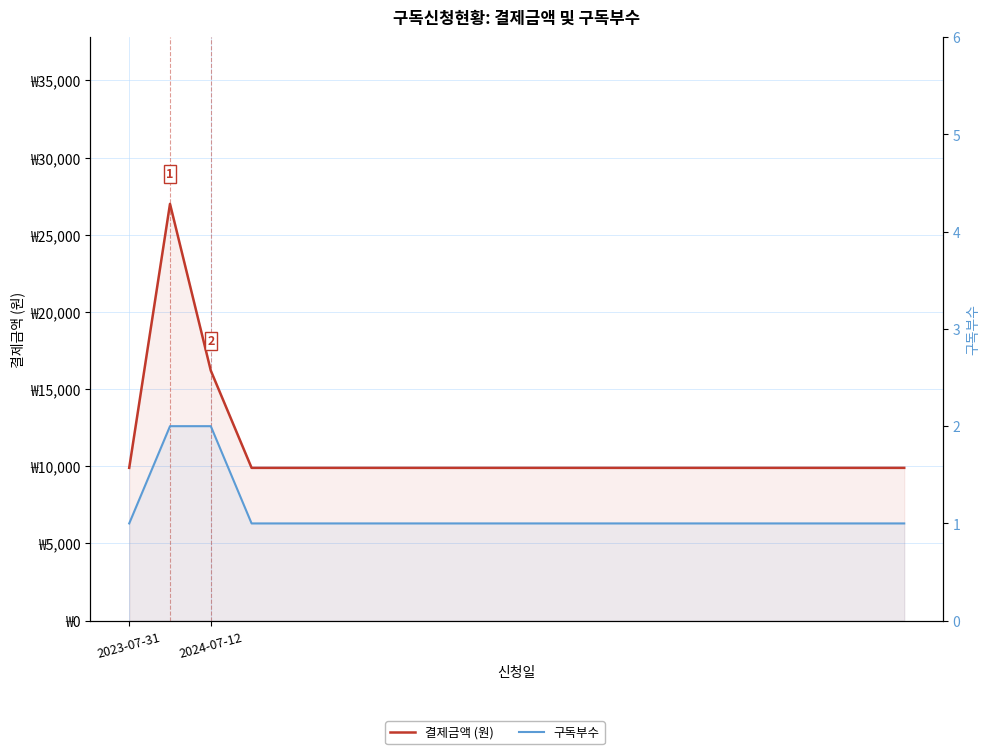

True or false: 결제금액 (원) and 구독부수 cross at least once.

False